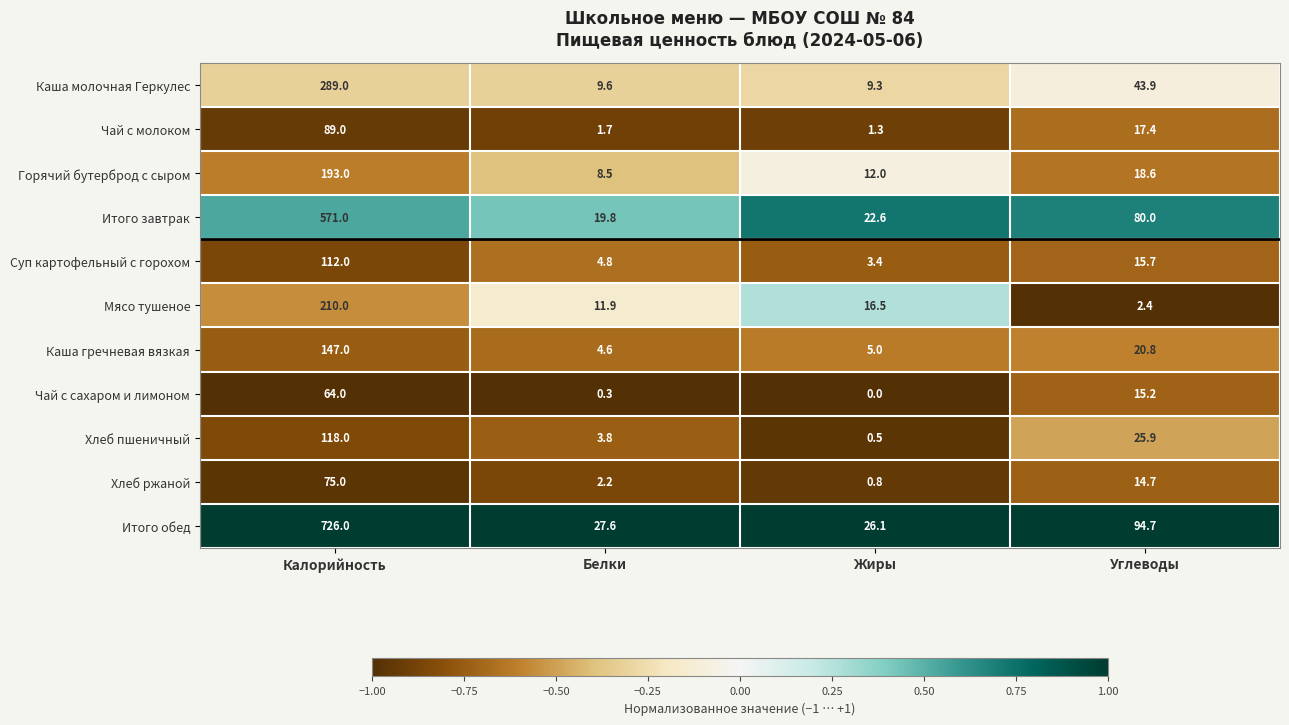

True or false: Хлеб ржаной has a value of 0.8 at Жиры.

True